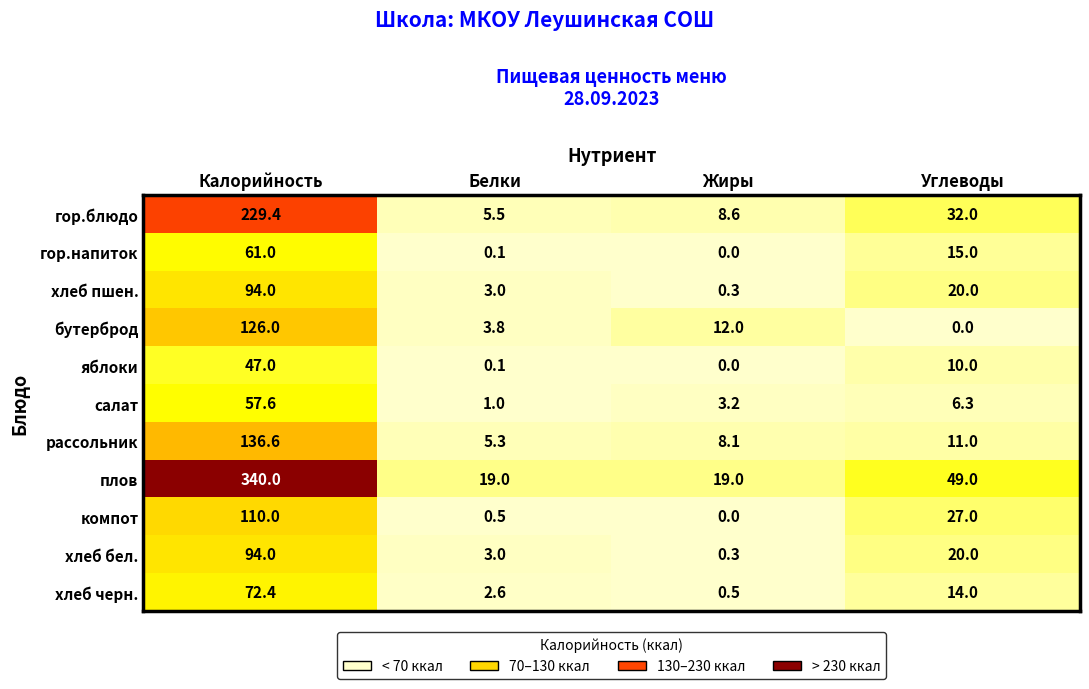

What is the difference between the highest and lowest values at Калорийность?

293.0